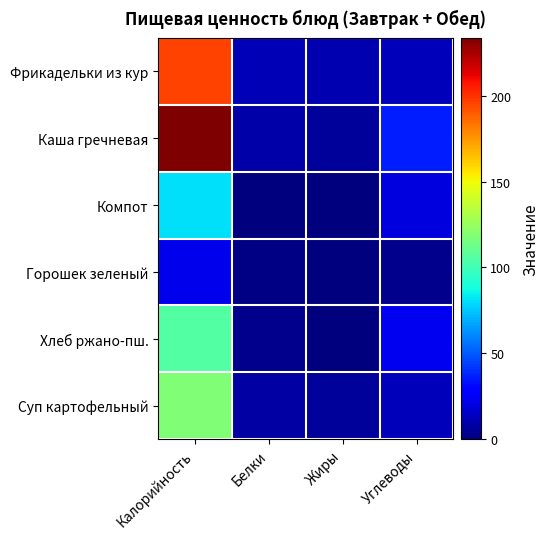

Reading left to right, list all the values displayed in this chart.

Фрикадельки из кур: Калорийность=195.4	Белки=11.4	Жиры=10.6	Углеводы=12.1
Каша гречневая: Калорийность=233.7	Белки=8.3	Жиры=6.3	Углеводы=36.0
Компот: Калорийность=81.0	Белки=0.5	Жиры=0.0	Углеводы=19.8
Горошек зеленый: Калорийность=22.1	Белки=1.7	Жиры=0.1	Углеводы=3.5
Хлеб ржано-пш.: Калорийность=105.0	Белки=3.5	Жиры=0.6	Углеводы=22.9
Суп картофельный: Калорийность=118.0	Белки=7.9	Жиры=5.7	Углеводы=12.4